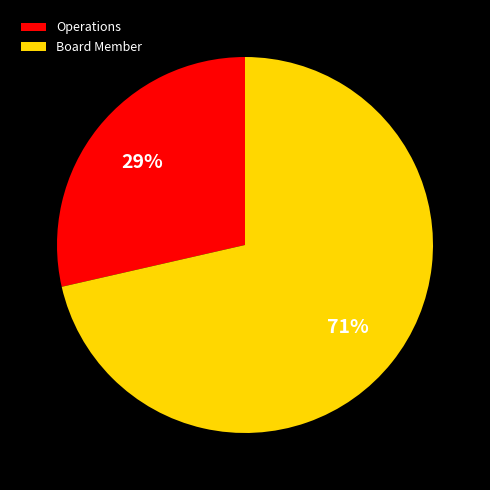

How many slices are in this pie chart?

2